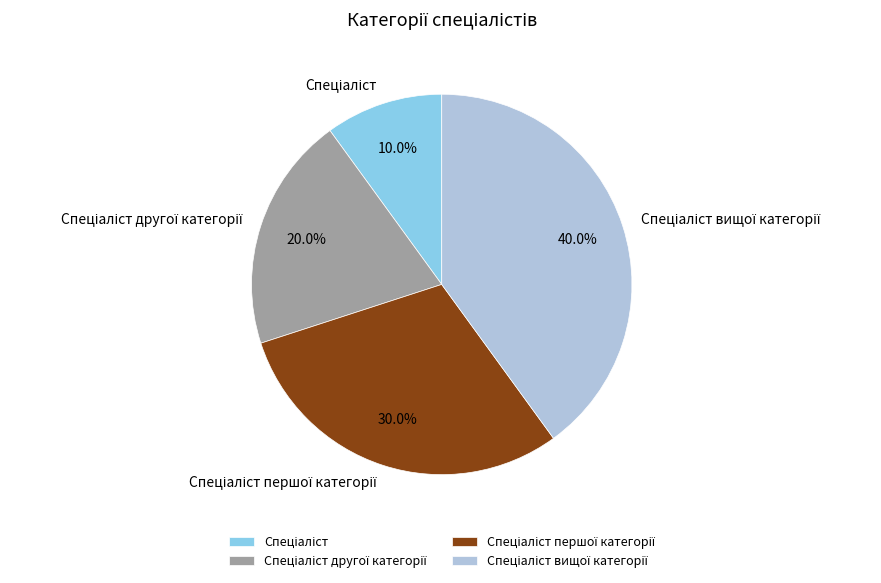

Is there any slice that represents more than half of the pie?

No